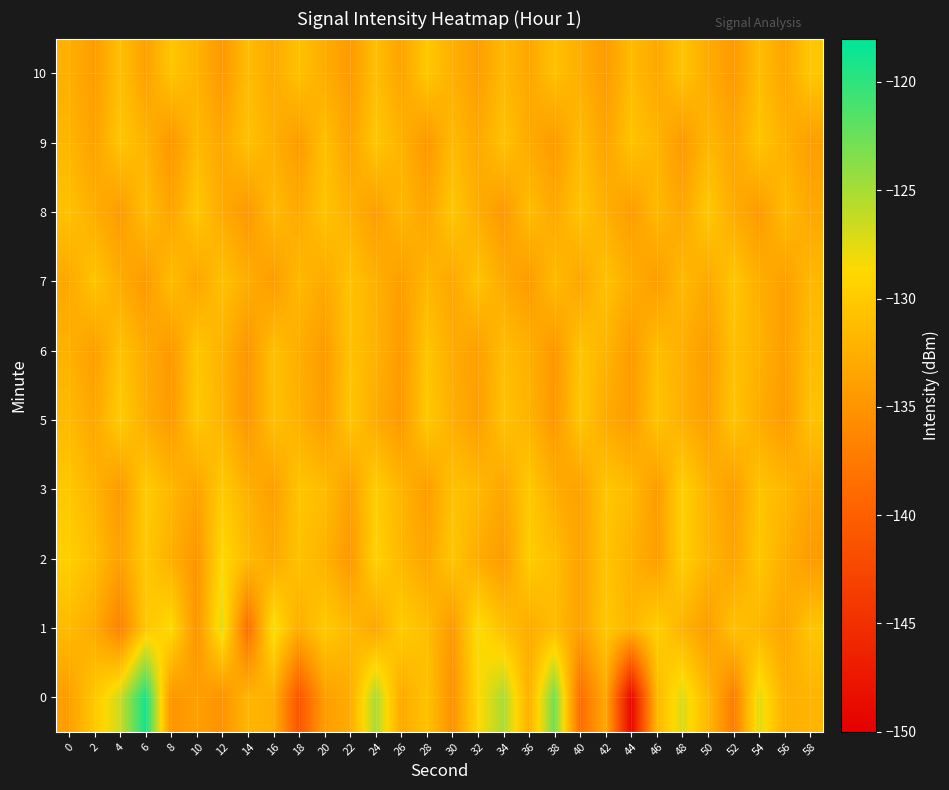

How many categories are shown in the chart?

30